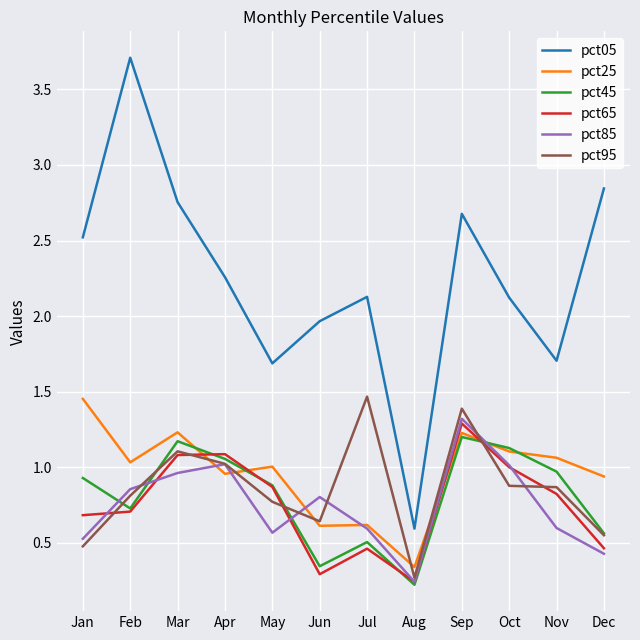

What are all the series names shown in the legend?

pct05, pct25, pct45, pct65, pct85, pct95